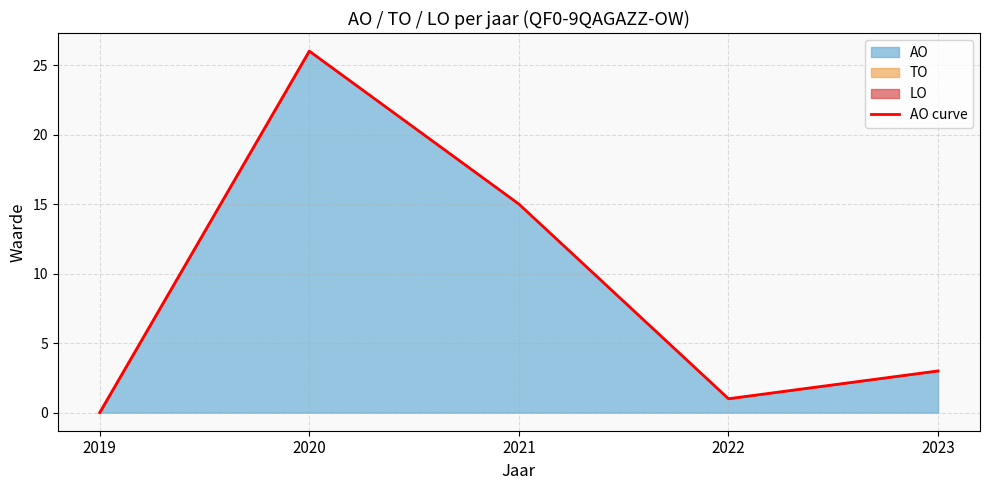

How many interior local valleys (lower than both neighbors) does the data have?

1